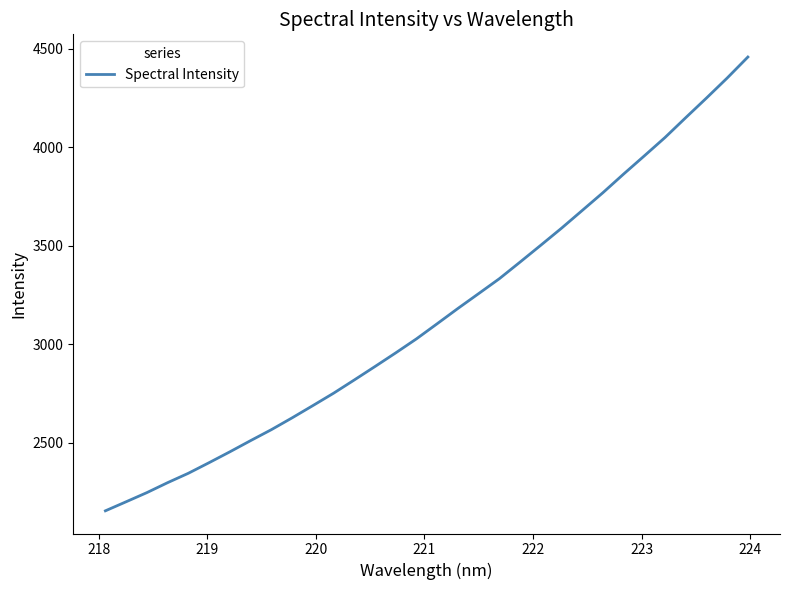

What is the greatest value displayed?

4458.9